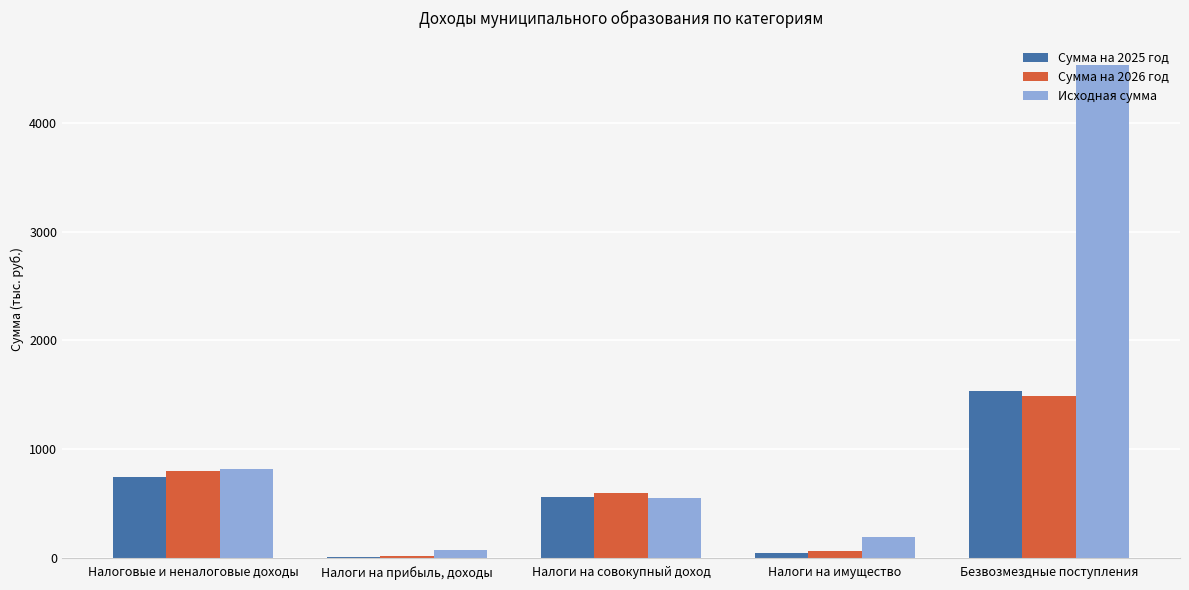

Which series changed the most between Налоги на прибыль, доходы and Безвозмездные поступления?

Исходная сумма